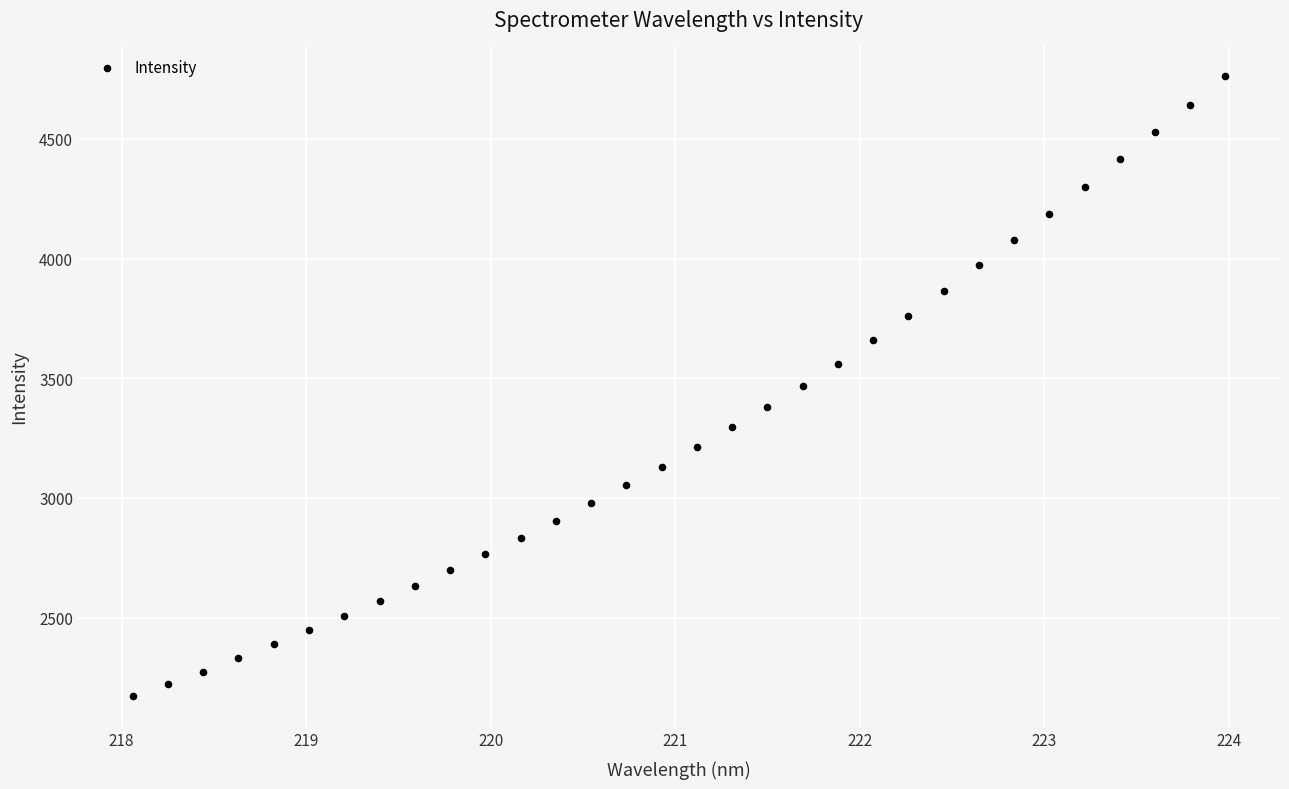

What is the range of Y values (max minus min)?

2590.0